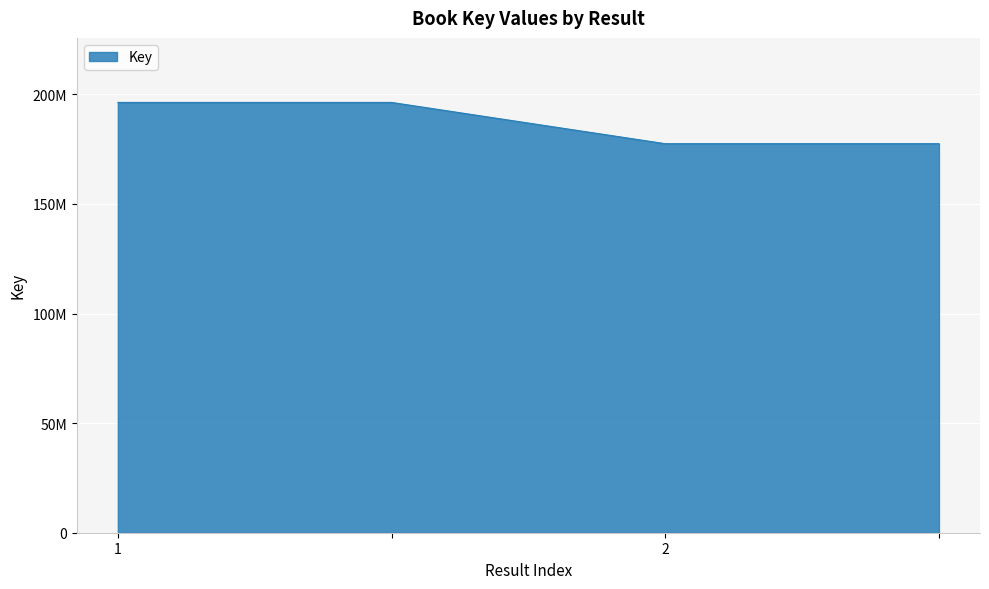

What is the greatest value displayed?

196319874